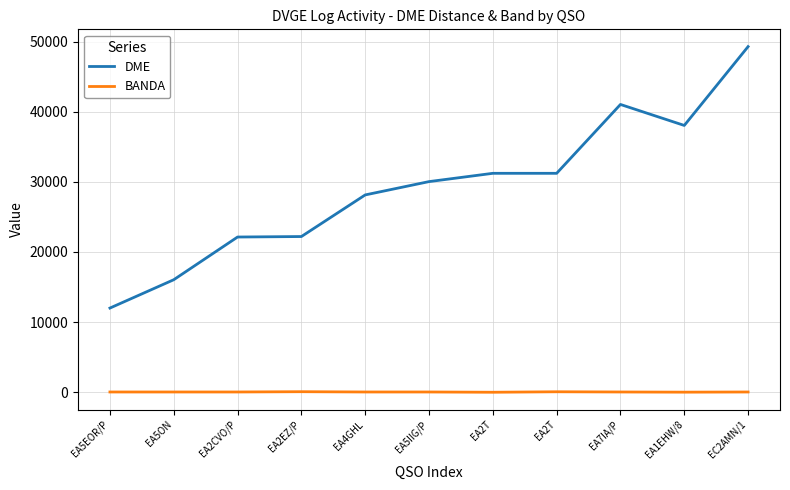

Does the chart have visible grid lines?

Yes